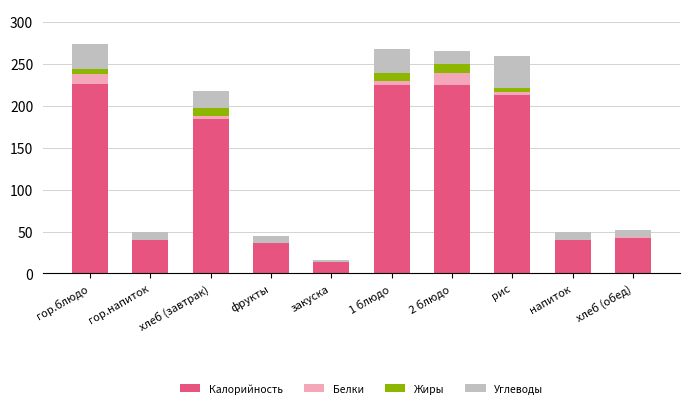

Does the chart contain stacked bars?

Yes